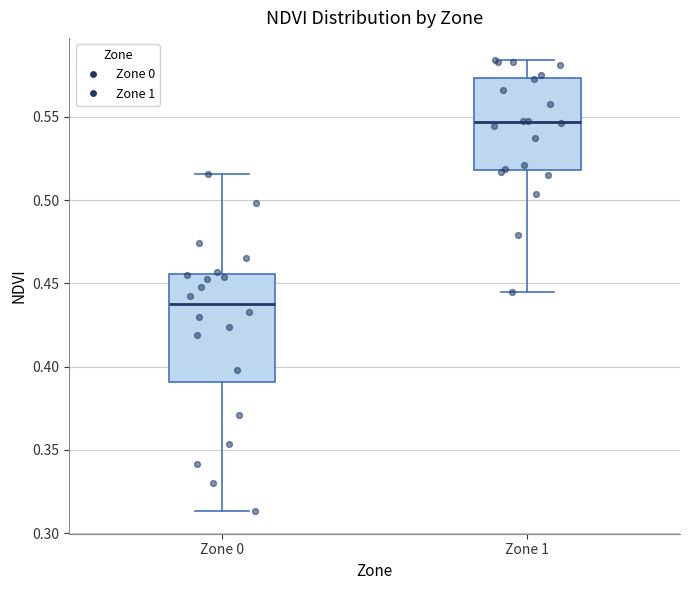

Which box is the tallest, from its lower edge to its upper edge?

Zone 0